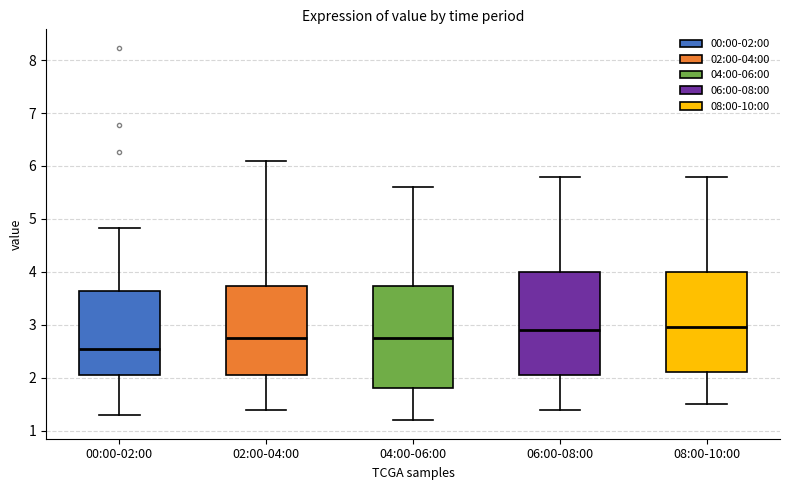

Reading left to right, transcribe this box plot: for each box, give where its median line is, the range the box spans, and where its two whiskers end, as read against the y-axis. The values are not printed on the chart, so give them approximately, as read against the axis.

00:00-02:00: median 2.5, box 2.1 to 3.6, whiskers 1.3 to 4.8
02:00-04:00: median 2.8, box 2.1 to 3.7, whiskers 1.4 to 6.1
04:00-06:00: median 2.8, box 1.8 to 3.7, whiskers 1.2 to 5.6
06:00-08:00: median 2.9, box 2.1 to 4.0, whiskers 1.4 to 5.8
08:00-10:00: median 3.0, box 2.1 to 4.0, whiskers 1.5 to 5.8